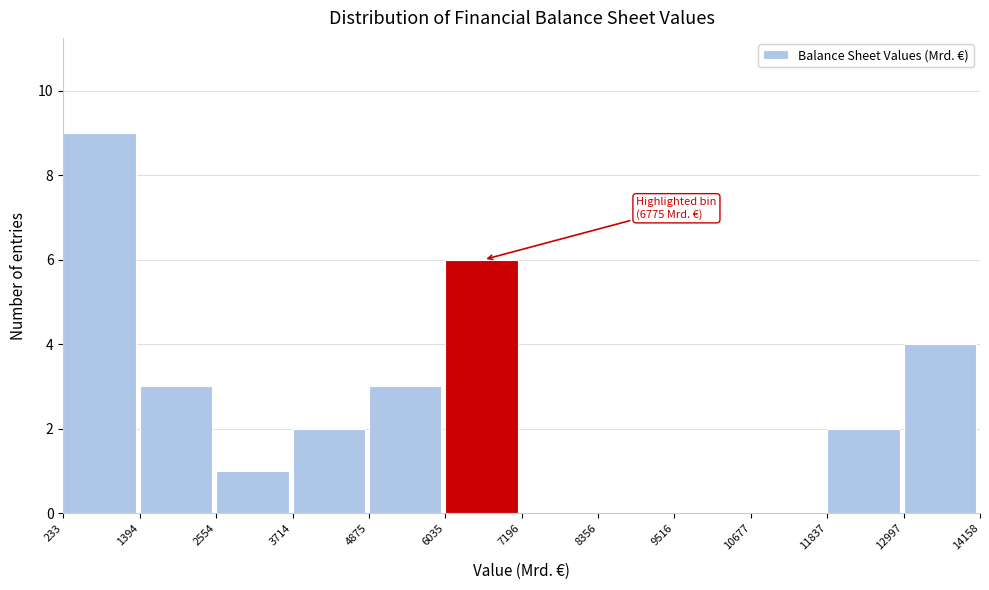

Over which range of the x-axis is the bar tallest?

233 to 1394